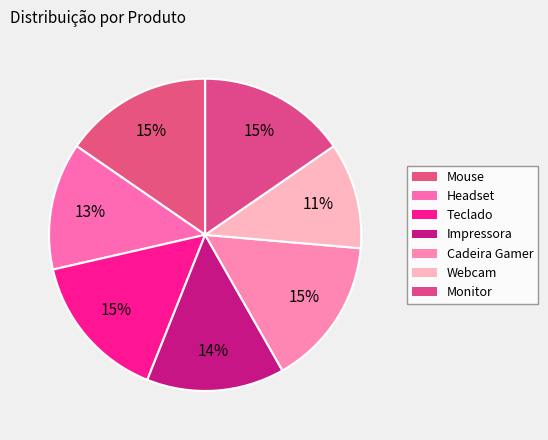

To the nearest percent, what is the combined percentage of Impressora and Teclado?

30%